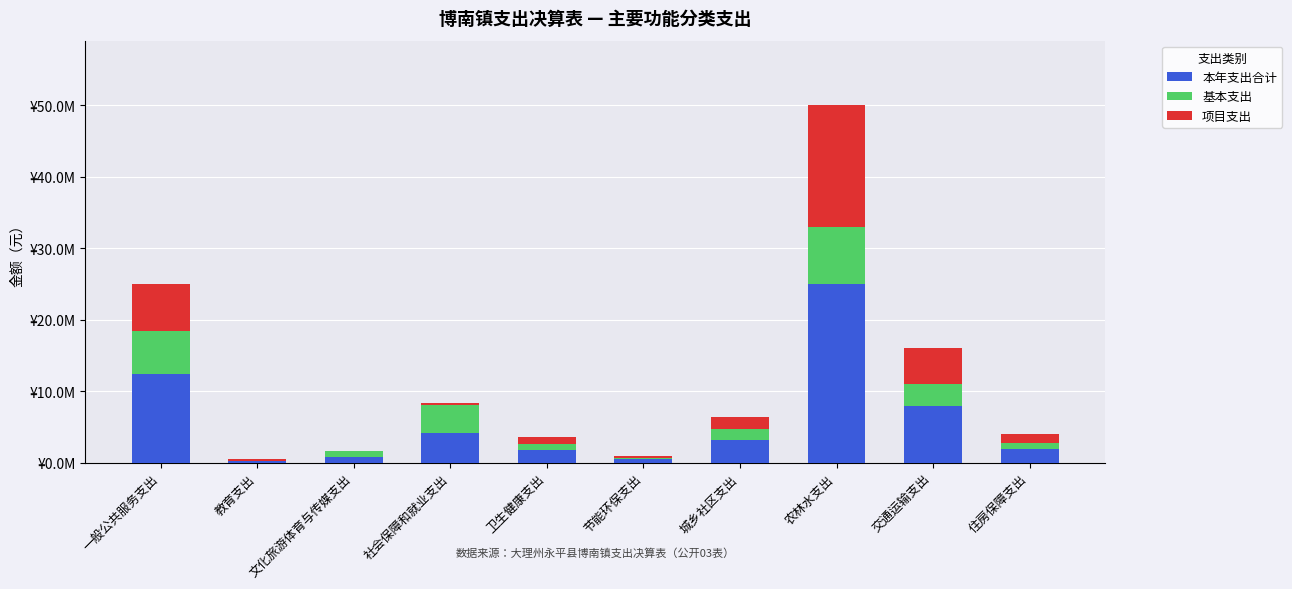

What are all the series names shown in the legend?

本年支出合计, 基本支出, 项目支出